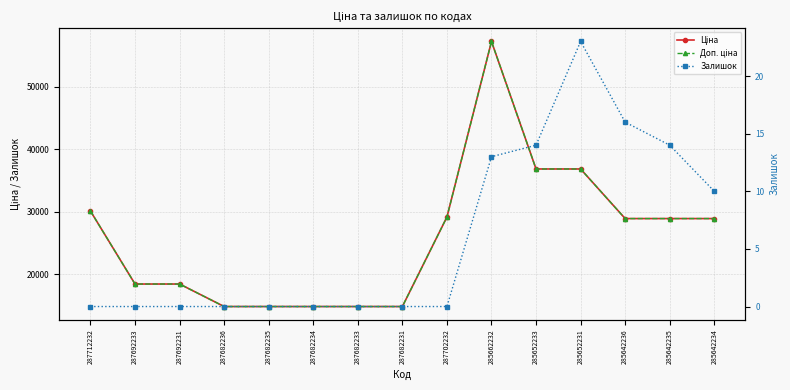

What position from the right is 287692233?

14